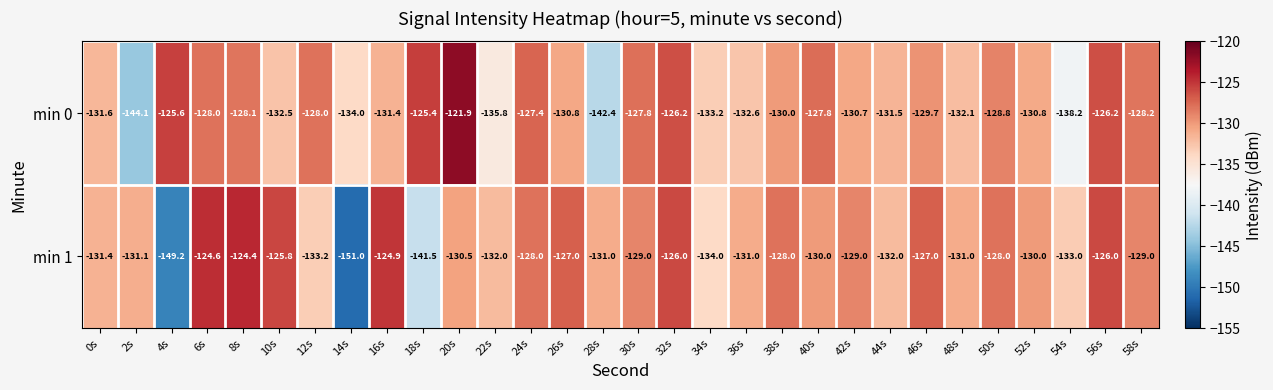

What is the spread (max minus min) of values at 8s?

3.7